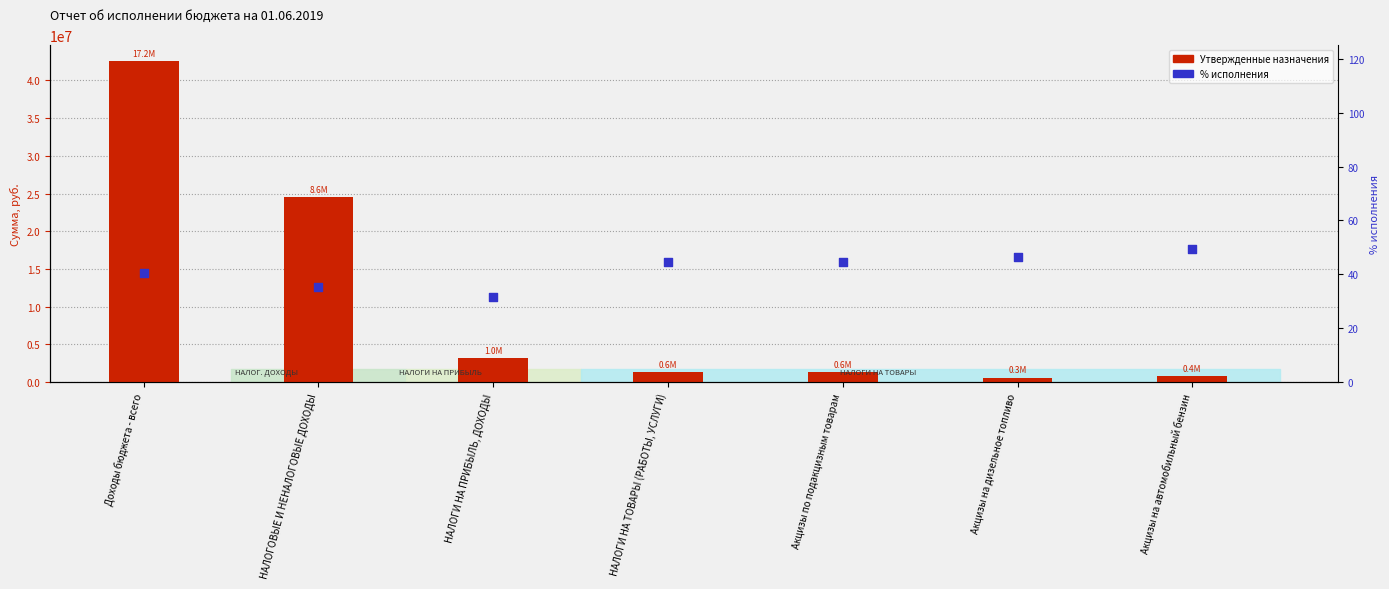

What are all the series names shown in the legend?

Утвержденные назначения, % исполнения